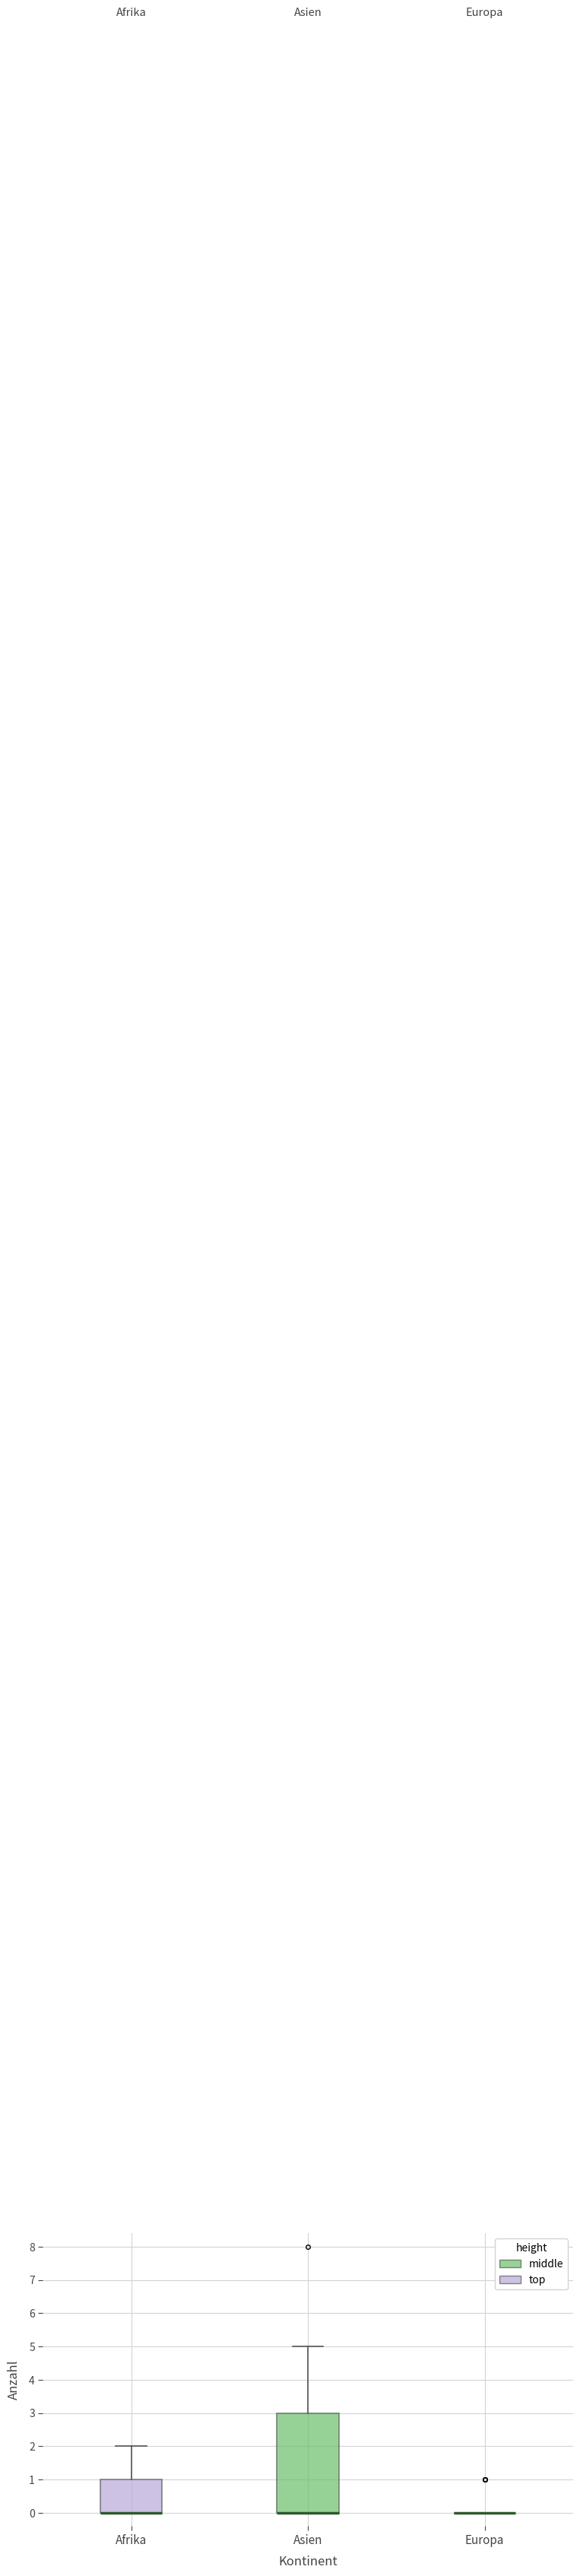

Reading left to right, transcribe this box plot: for each box, give where its median line is, the range the box spans, and where its two whiskers end, as read against the y-axis. The values are not printed on the chart, so give them approximately, as read against the axis.

Afrika: median 0 (drawn on the box's lower edge), box 0 to 1, whiskers 0 to 2
Asien: median 0 (drawn on the box's lower edge), box 0 to 3, whiskers 0 to 5
Europa: box collapsed to a line at 0, whiskers 0 to 0